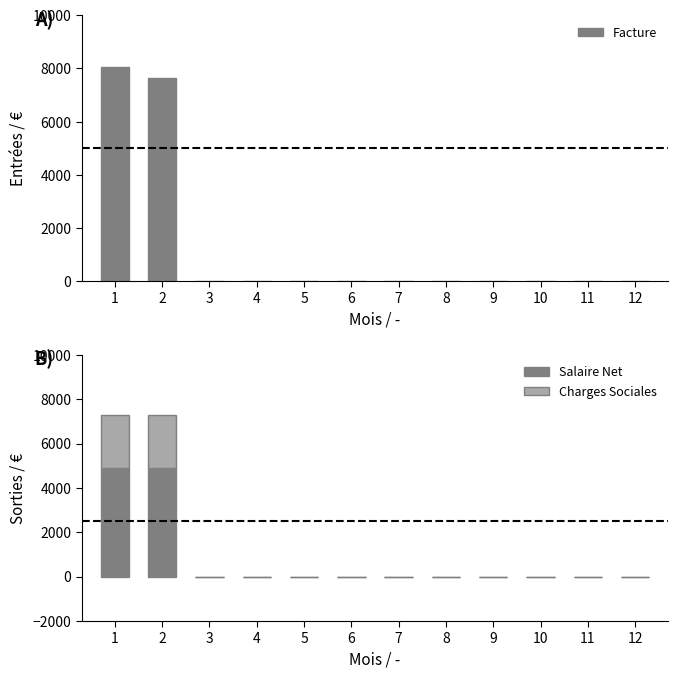

The value of Facture at 7 is 0.0. True or false?

True